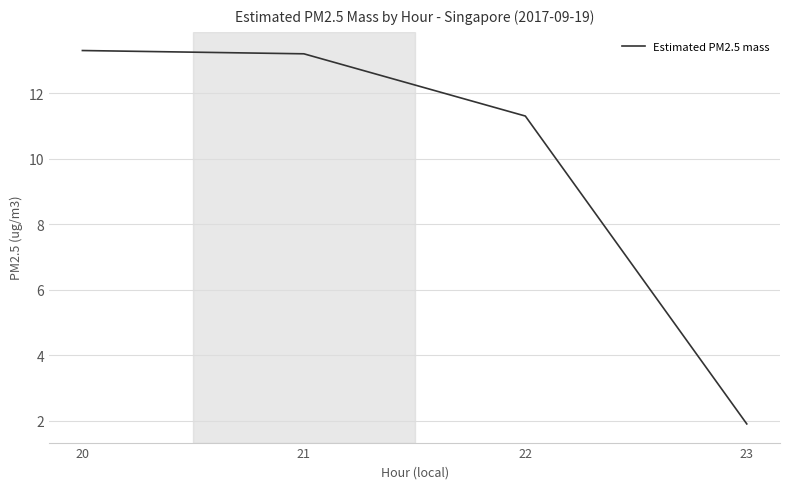

How many series are shown in this chart?

1